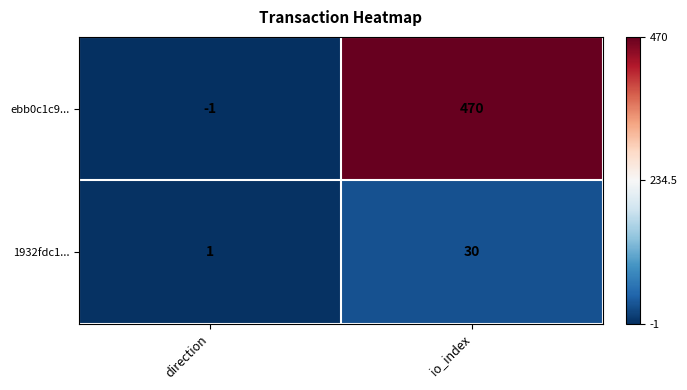

Which label corresponds to the smallest value in the chart?

direction